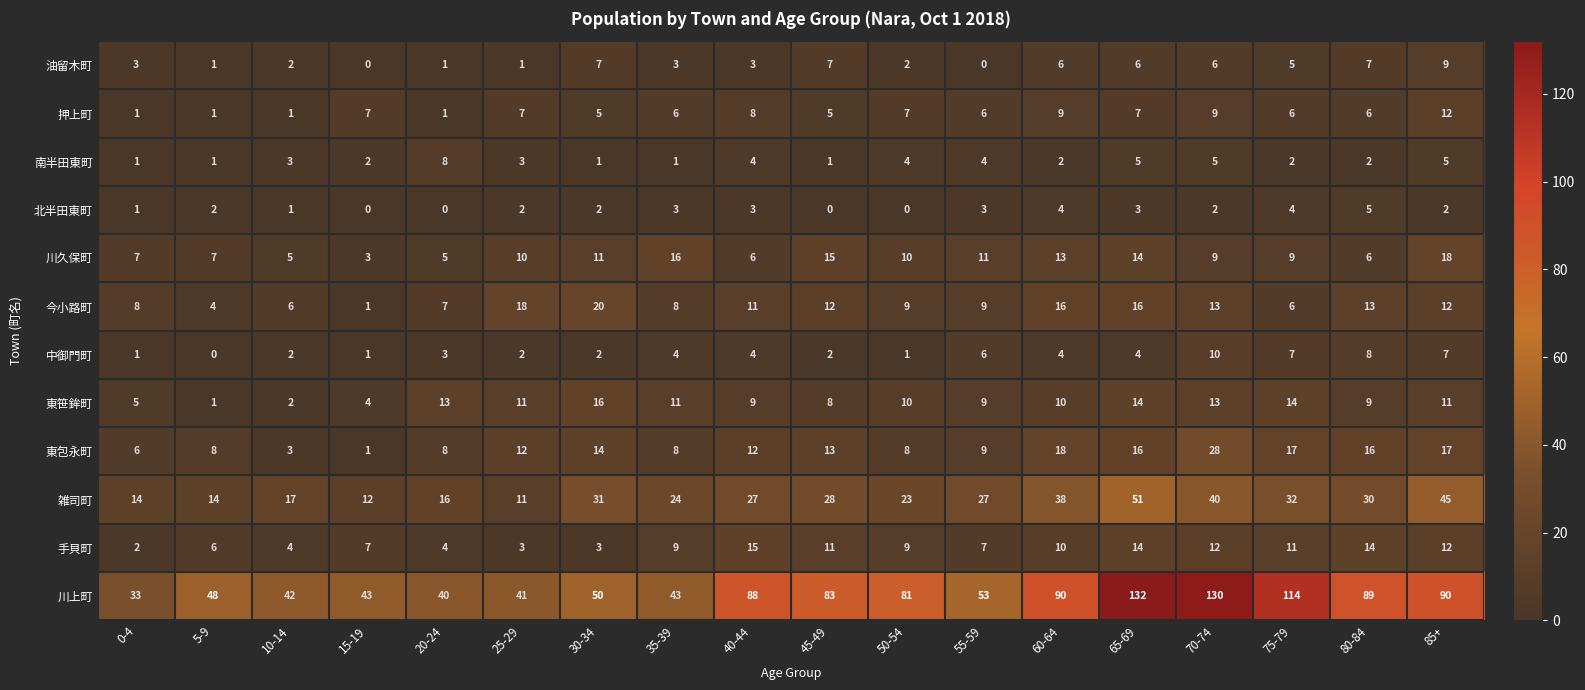

True or false: 手貝町 has a value of 2 at 10-14.

False